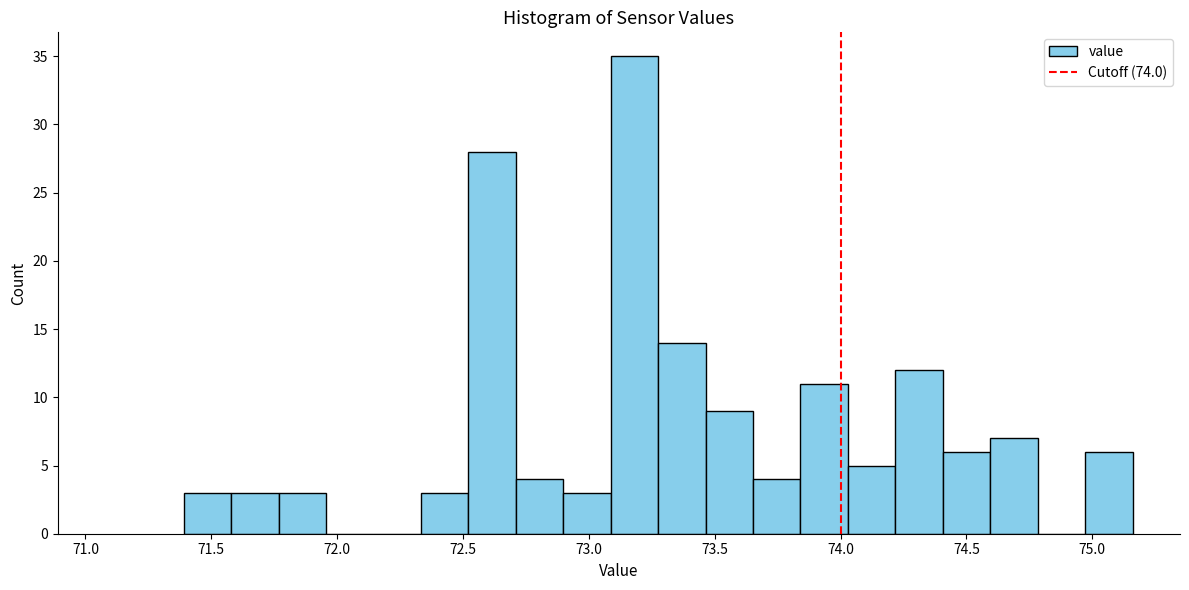

Read against the x-axis, roughly where is the centre of the tallest bar?

73.20